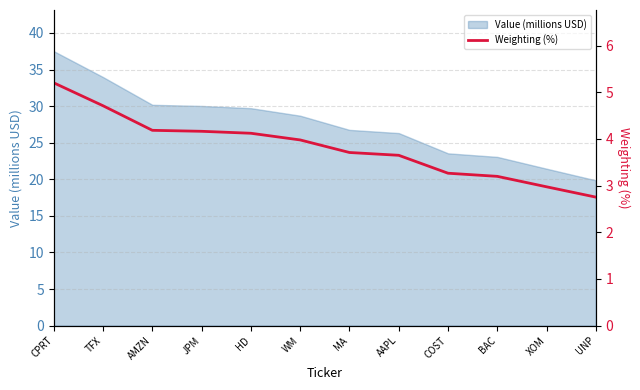

The Value (millions USD) series shows 29.7 at HD. True or false?

True